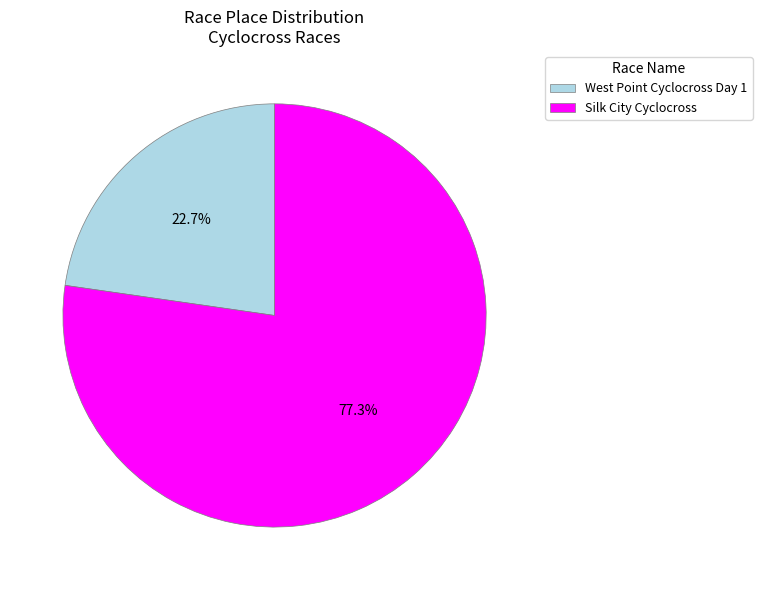

What is the smallest slice in the pie chart?

West Point Cyclocross Day 1